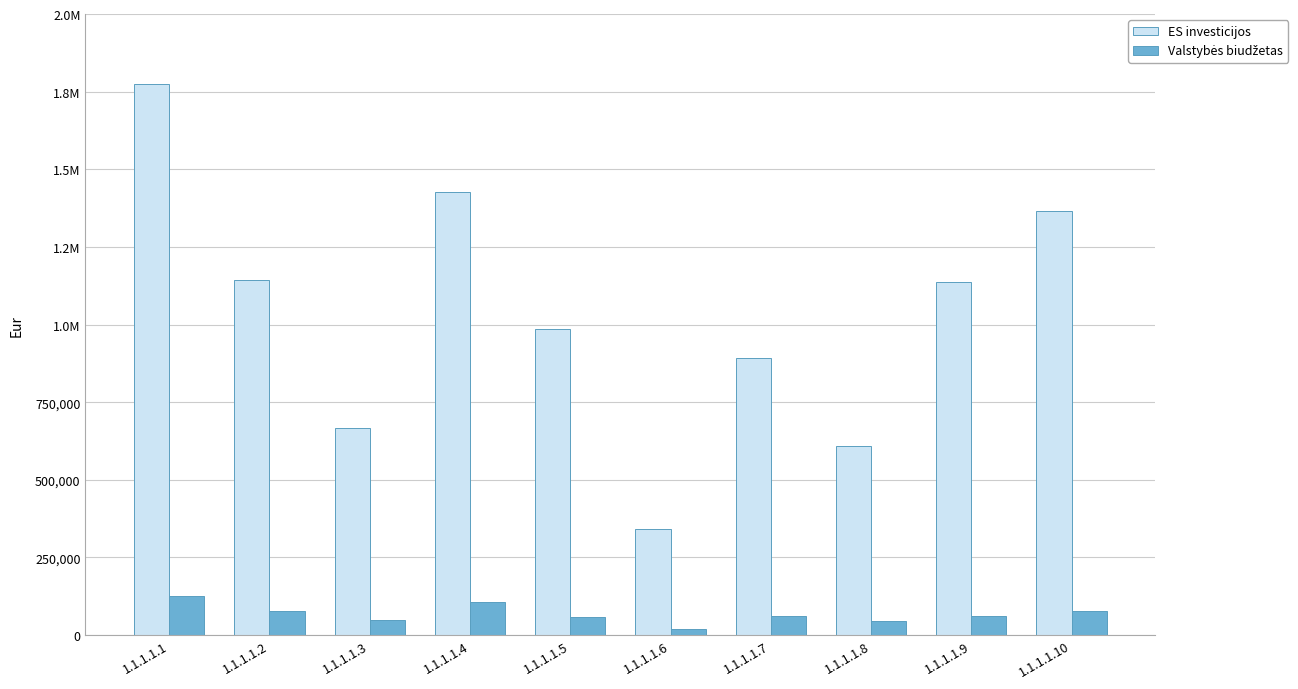

Does the chart contain any negative values?

No